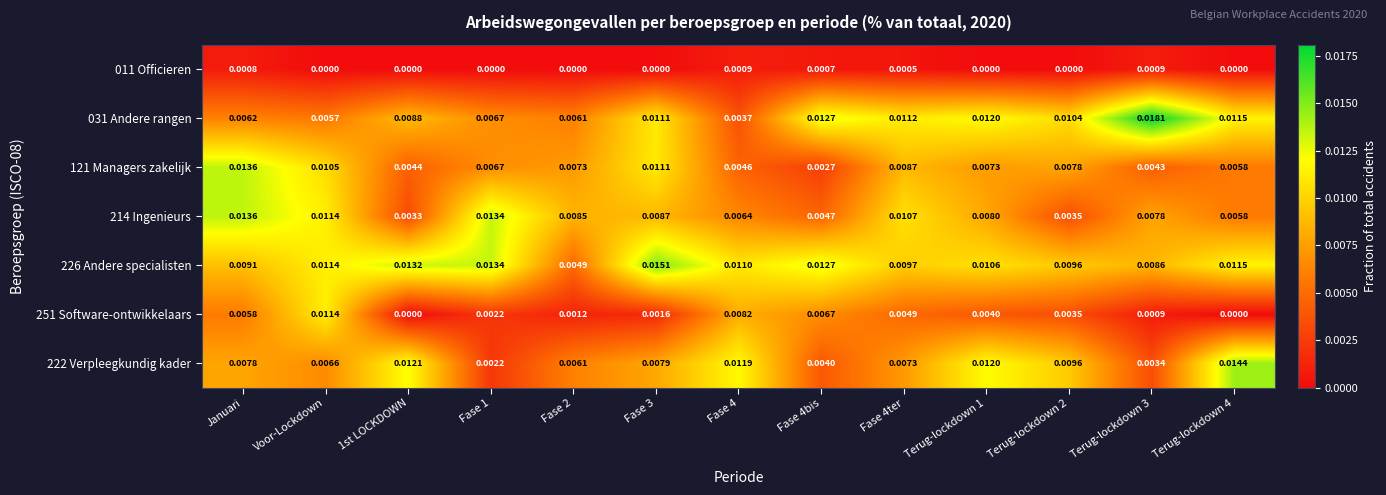

Is the value of 011 Officieren at Voor-Lockdown greater than the value of 121 Managers zakelijk at Terug-lockdown 2?

No